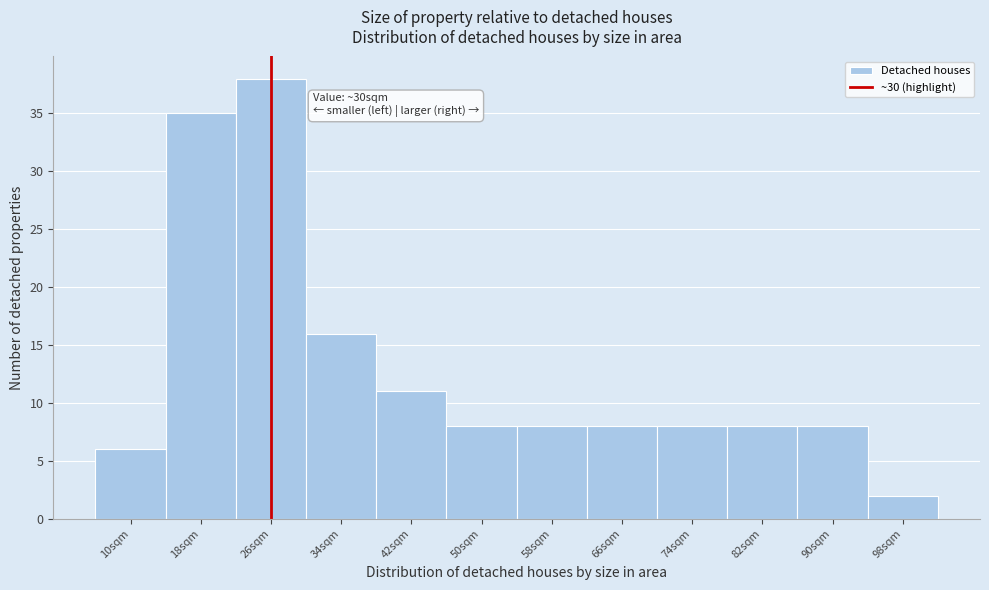

Reading left to right, what are all the values shown in this chart?

10sqm=6	18sqm=35	26sqm=38	34sqm=16	42sqm=11	50sqm=8	58sqm=8	66sqm=8	74sqm=8	82sqm=8	90sqm=8	98sqm=2